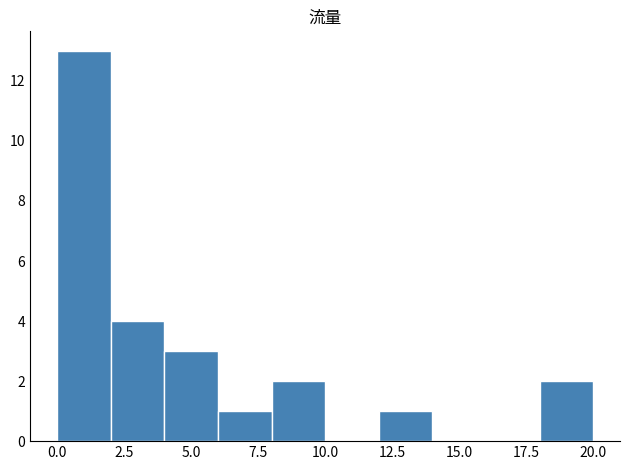

Reading left to right, transcribe this chart: for each bar, give the range it covers on the x-axis and its height. The values are not printed on the chart, so give them approximately, as read against the axis.

0 to 2: 13
2 to 4: 4
4 to 6: 3
6 to 8: 1
8 to 10: 2
10 to 12: 0
12 to 14: 1
14 to 16: 0
16 to 18: 0
18 to 20: 2